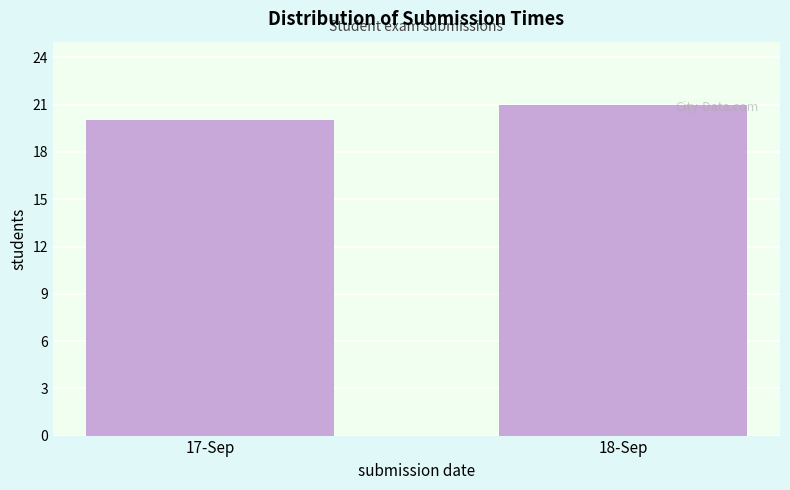

Reading left to right, transcribe all the data shown in this chart.

17-Sep=20	18-Sep=21